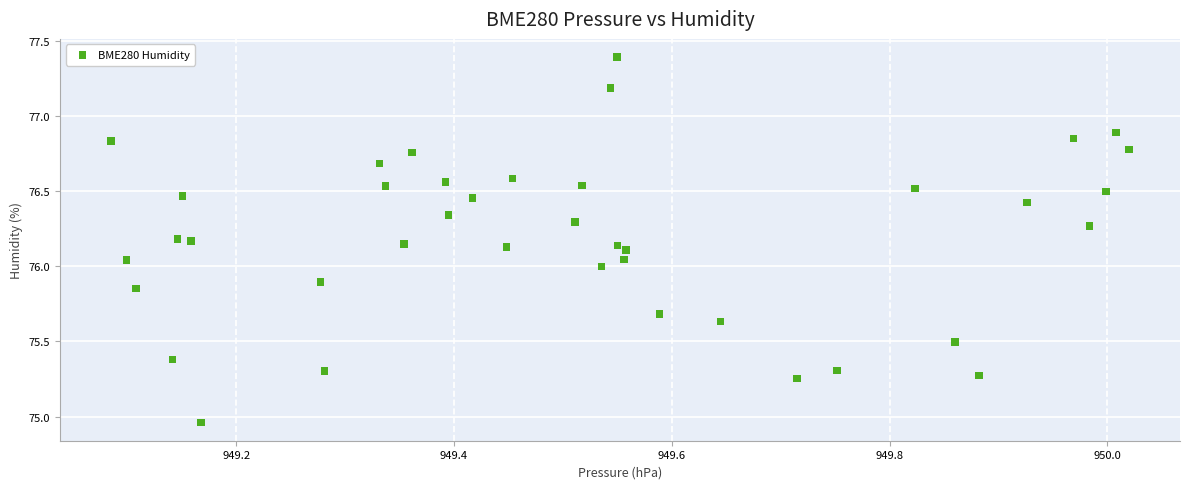

What is the range of X values (max minus min)?

0.9